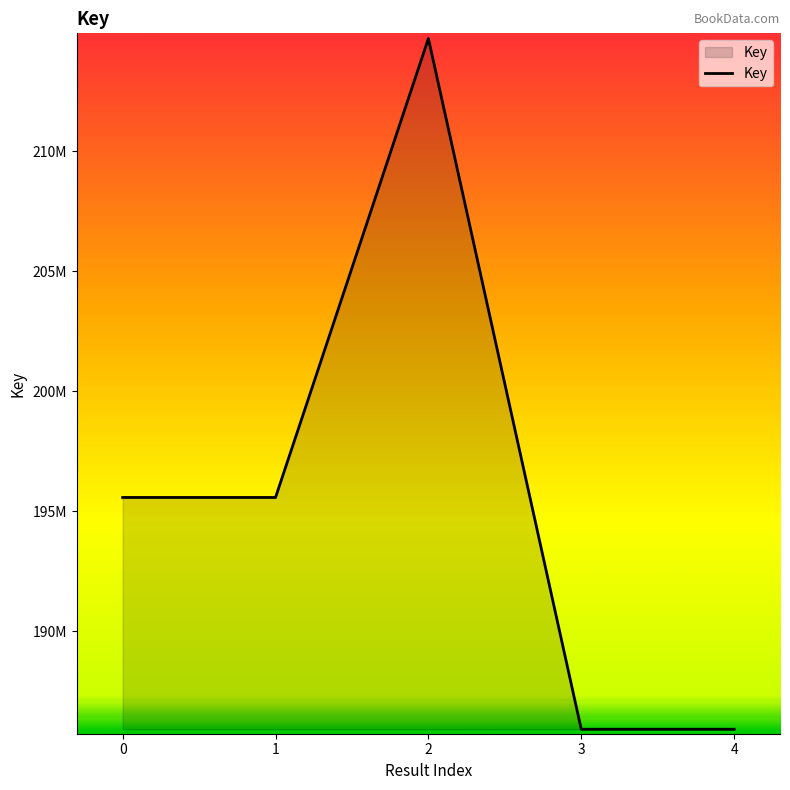

The chart shows a value of 214687873 at 2. True or false?

True